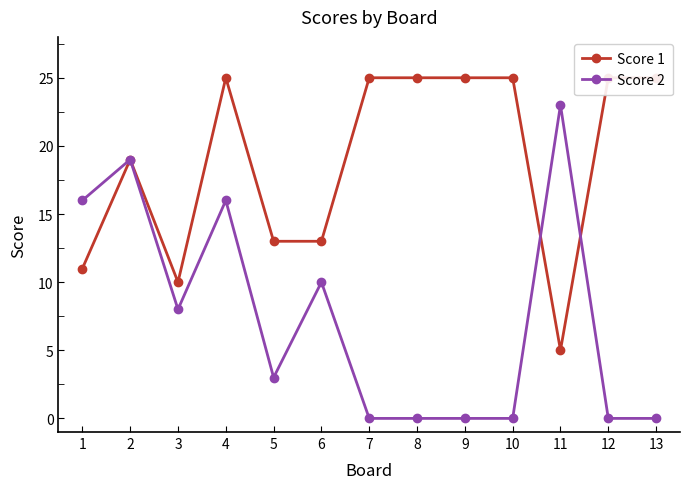

Which series has the largest range (max minus min)?

Score 2